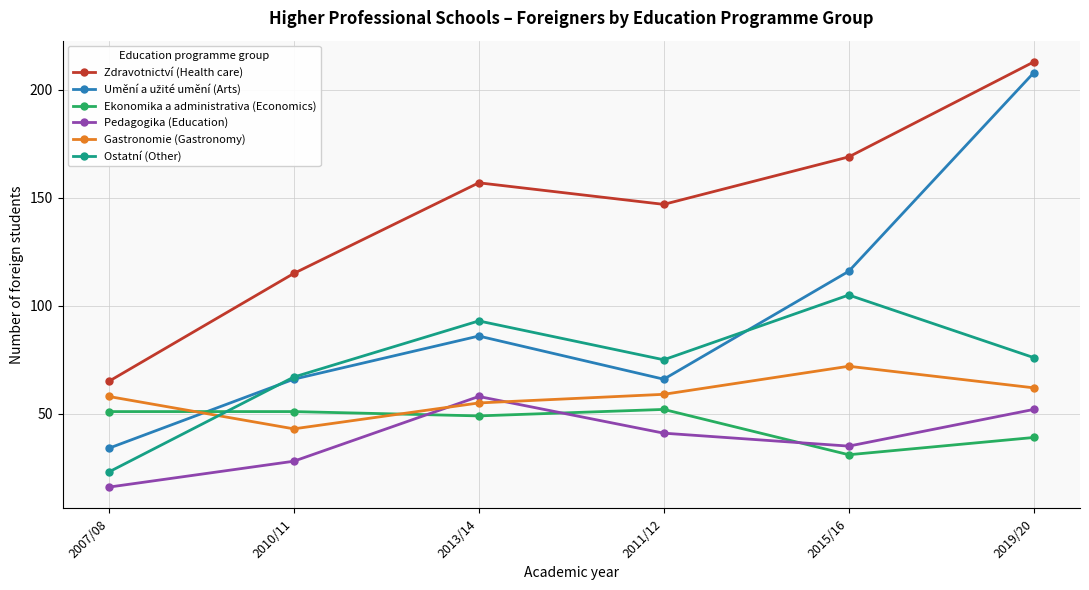

What is the difference between the highest and lowest values at 2010/11?

87